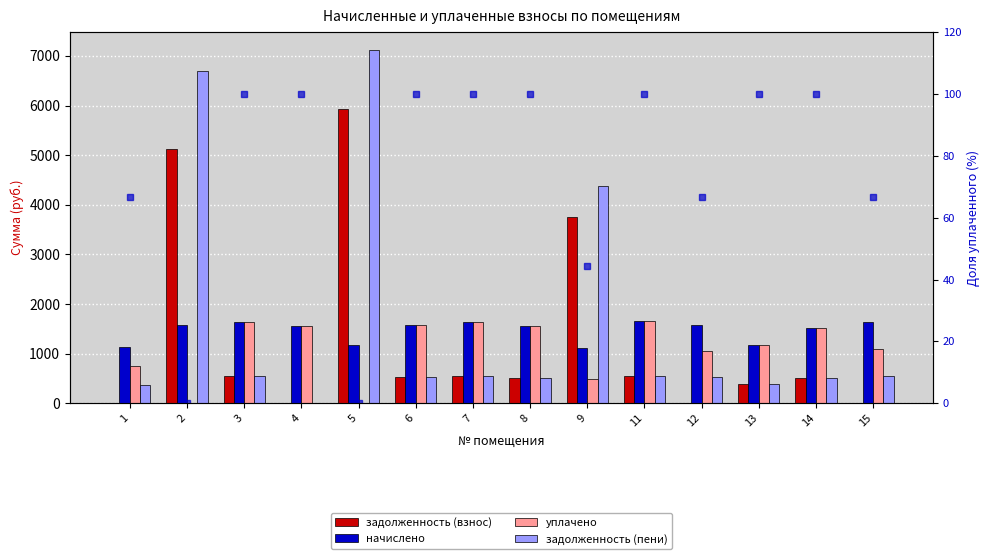

Where is уплачено nearest to the value 829?

1